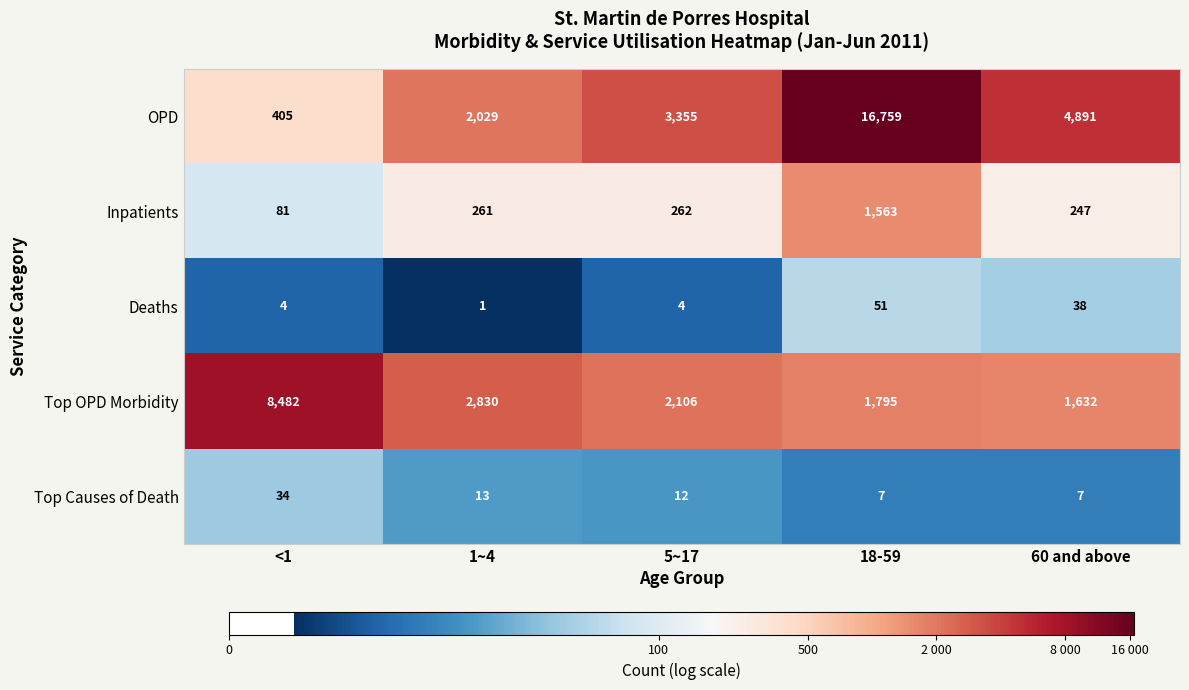

What is the difference between the maximum and minimum values in the Top Causes of Death series?

27